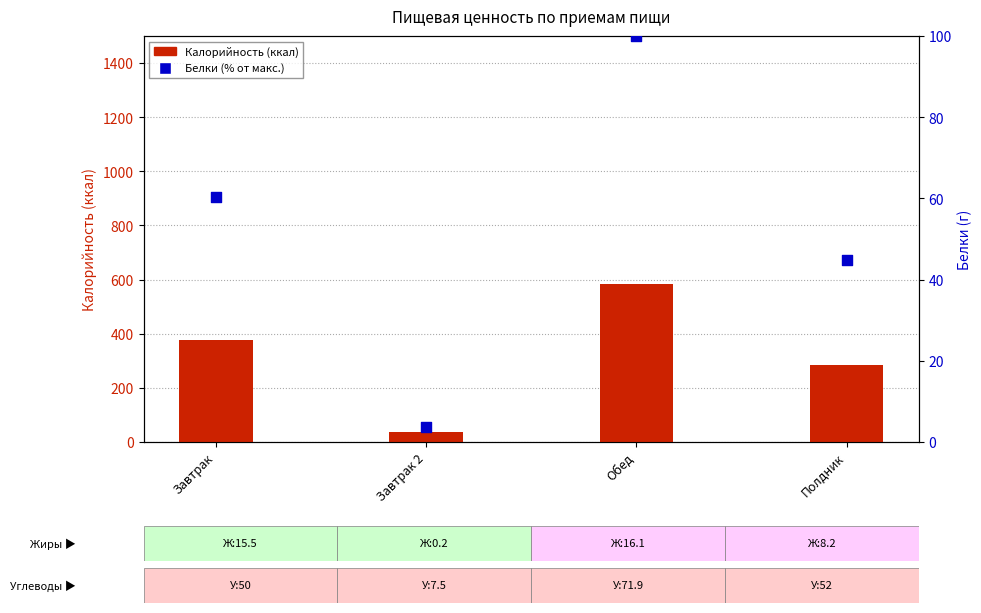

What is the total value across all series at Полдник?

327.9